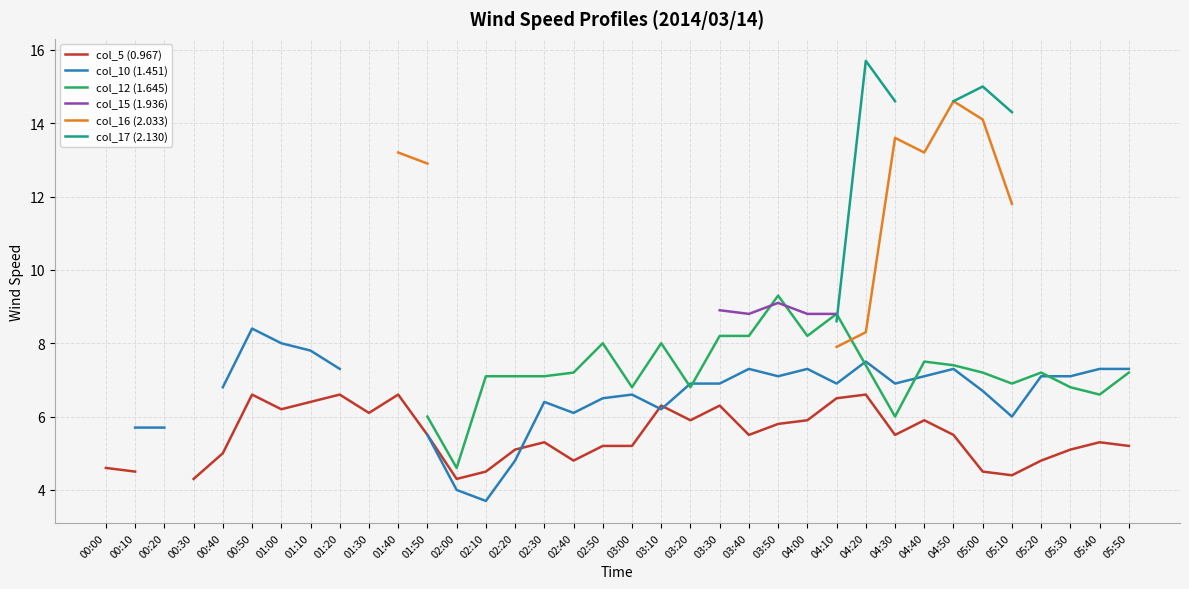

How many values in the col_10 (1.451) series exceed 7?

14